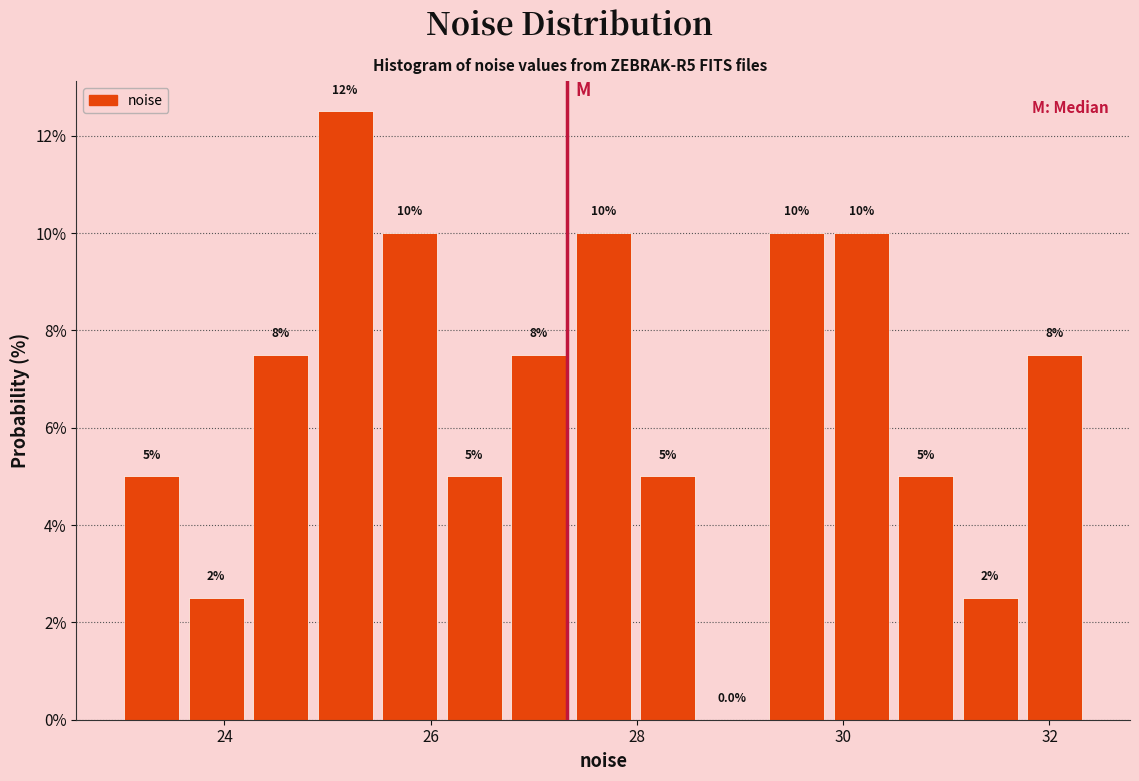

Around what value on the x-axis is the tallest bar? Give the approximate position of its centre, as read against the axis.

25.2